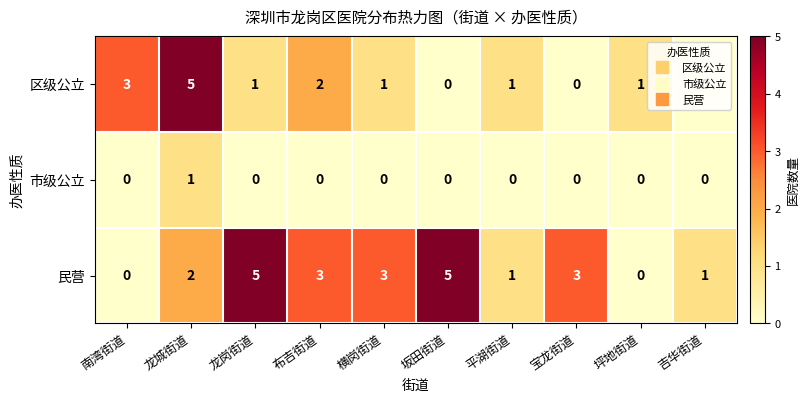

Rank the series by their average value, from lowest to highest.

市级公立, 区级公立, 民营